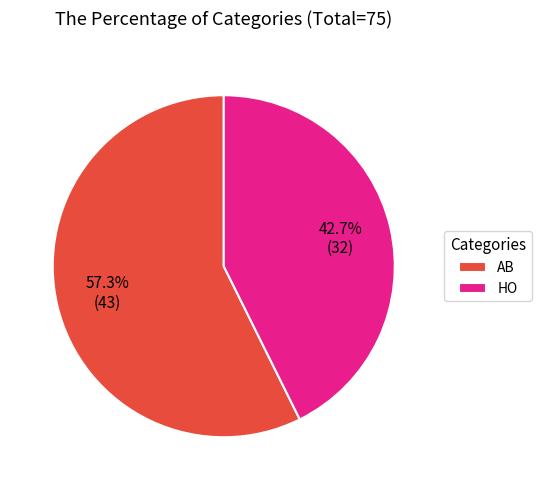

Does HO represent more than half of the total?

No